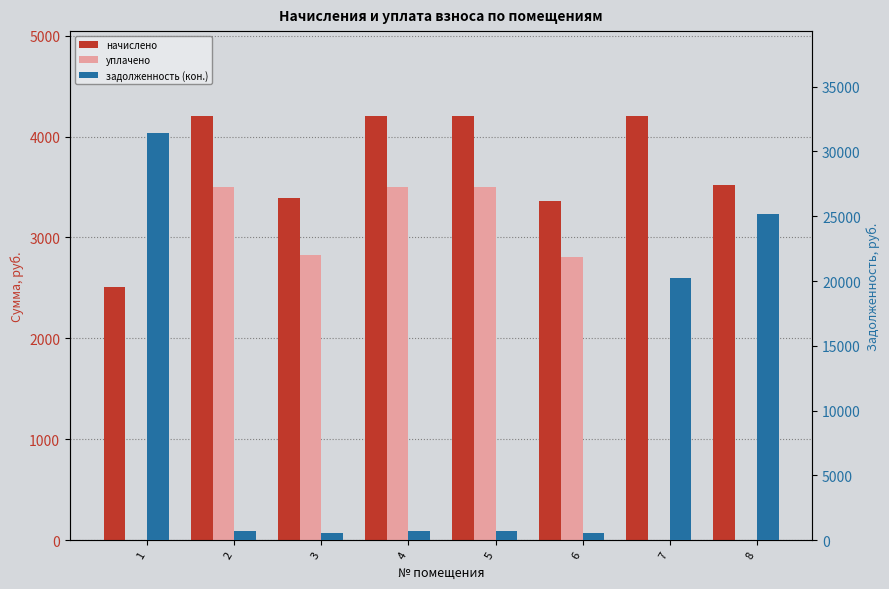

Rank the series at 7 from highest to lowest value.

задолженность (кон.), начислено, уплачено